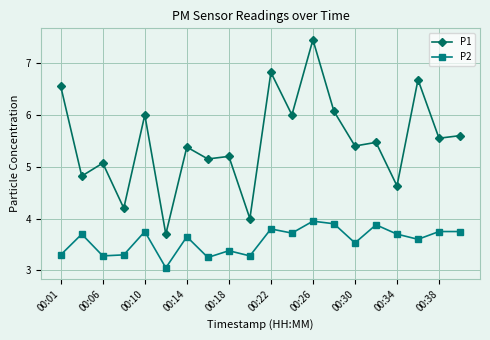

How many interior local valleys does the P2 series have?

7